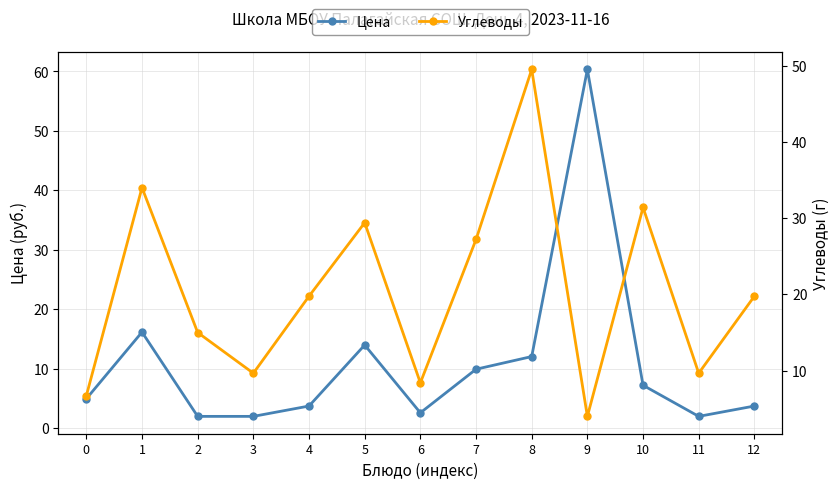

What is the approximate value of Цена at 8?

12.1